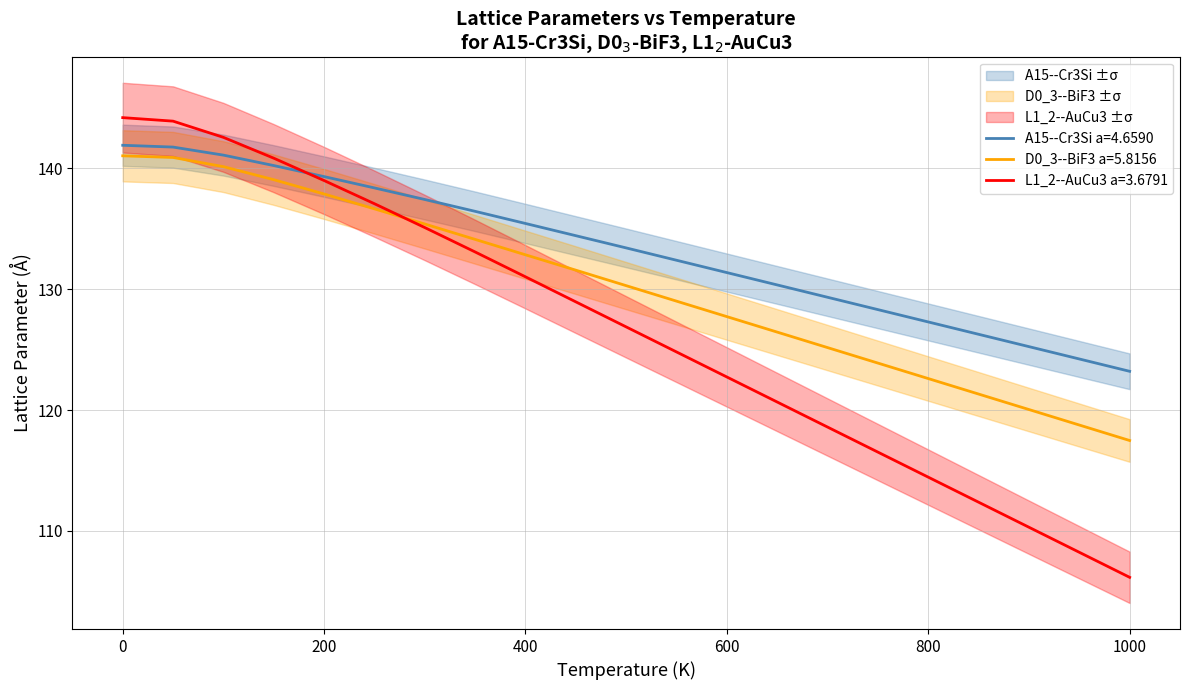

Rank the series by their average value, from lowest to highest.

L1_2--AuCu3 a=3.6791, D0_3--BiF3 a=5.8156, A15--Cr3Si a=4.6590